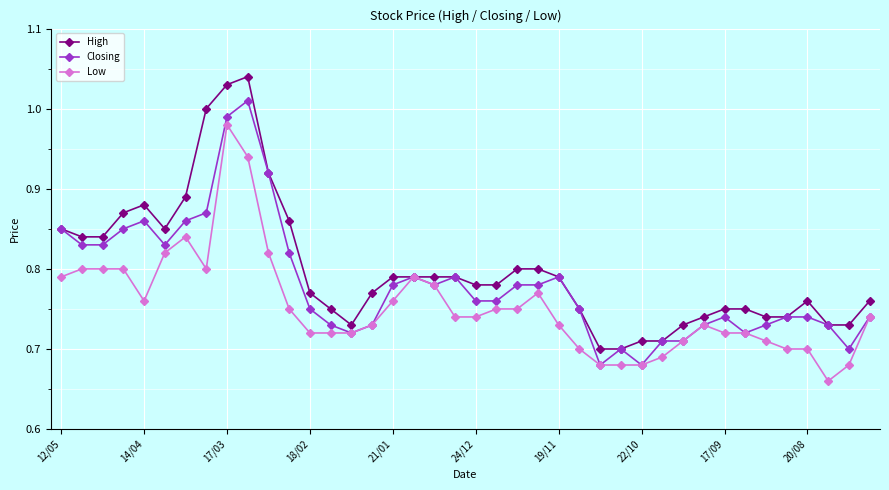

True or false: Low has more than 1 interior local peaks.

True